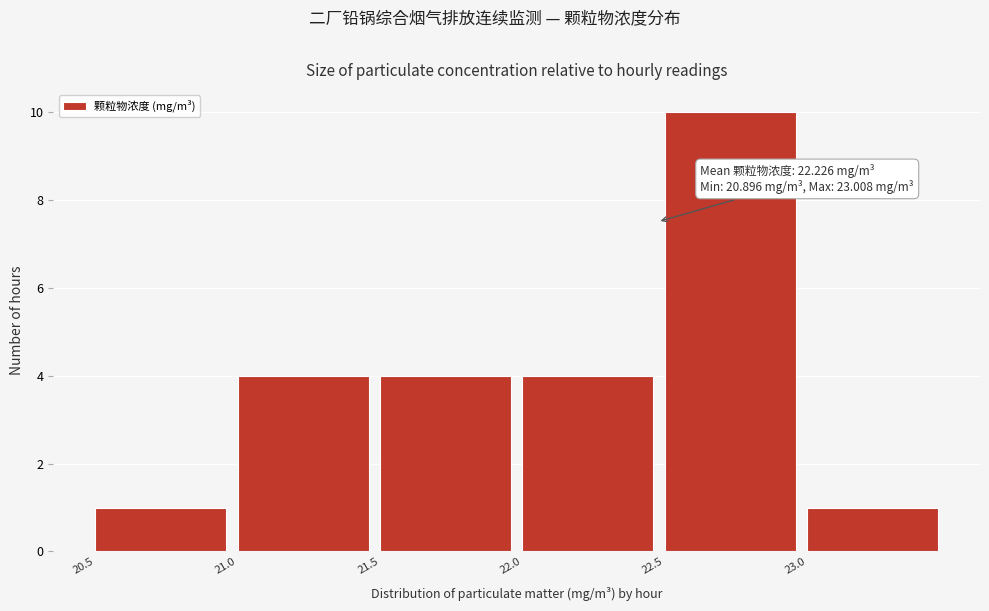

Which range on the x-axis has the tallest bar?

22.5 to 23.0